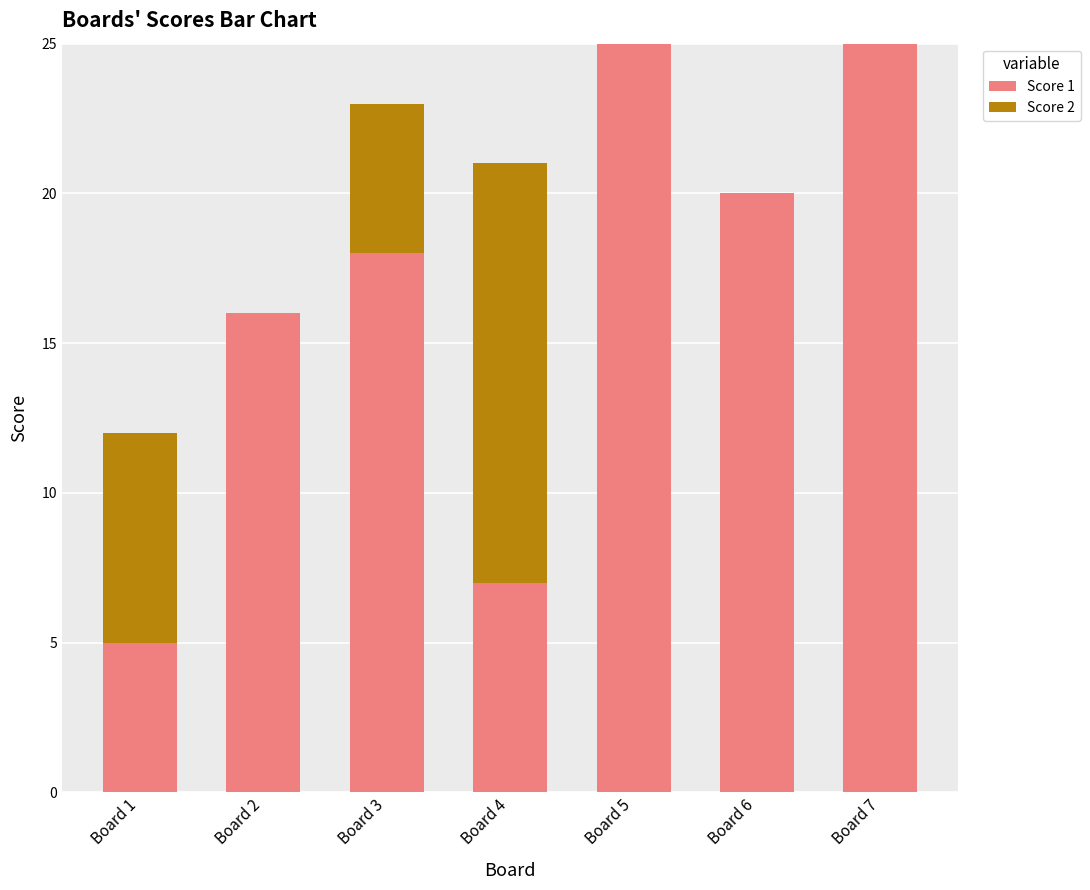

The value of Score 1 at Board 4 is 4. True or false?

False